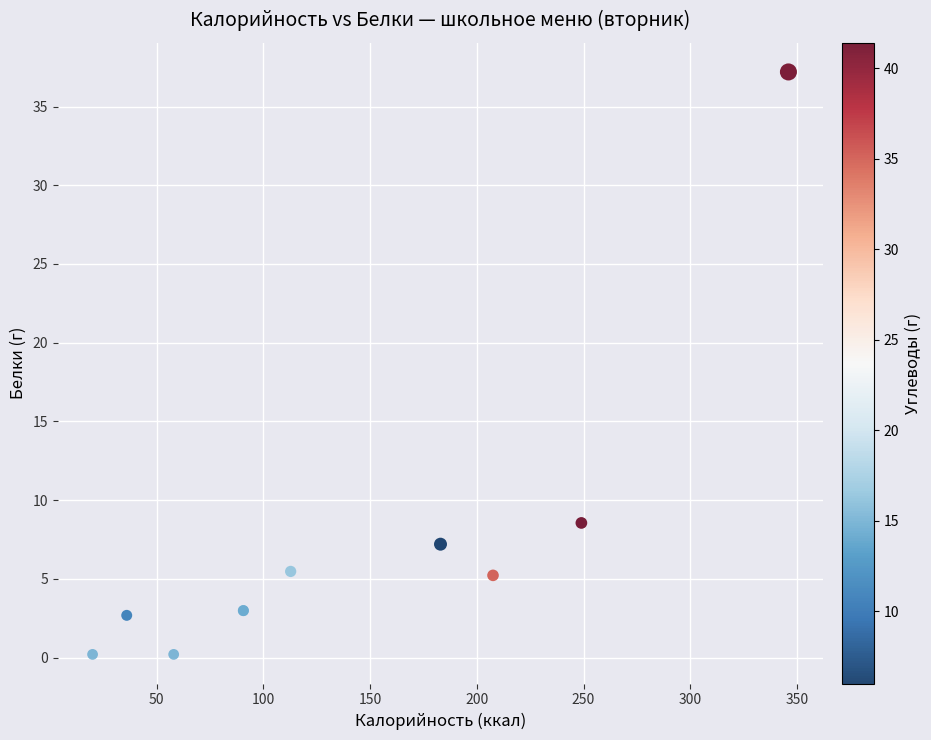

What Y value in the scatter plot is closest to 18?

8.6